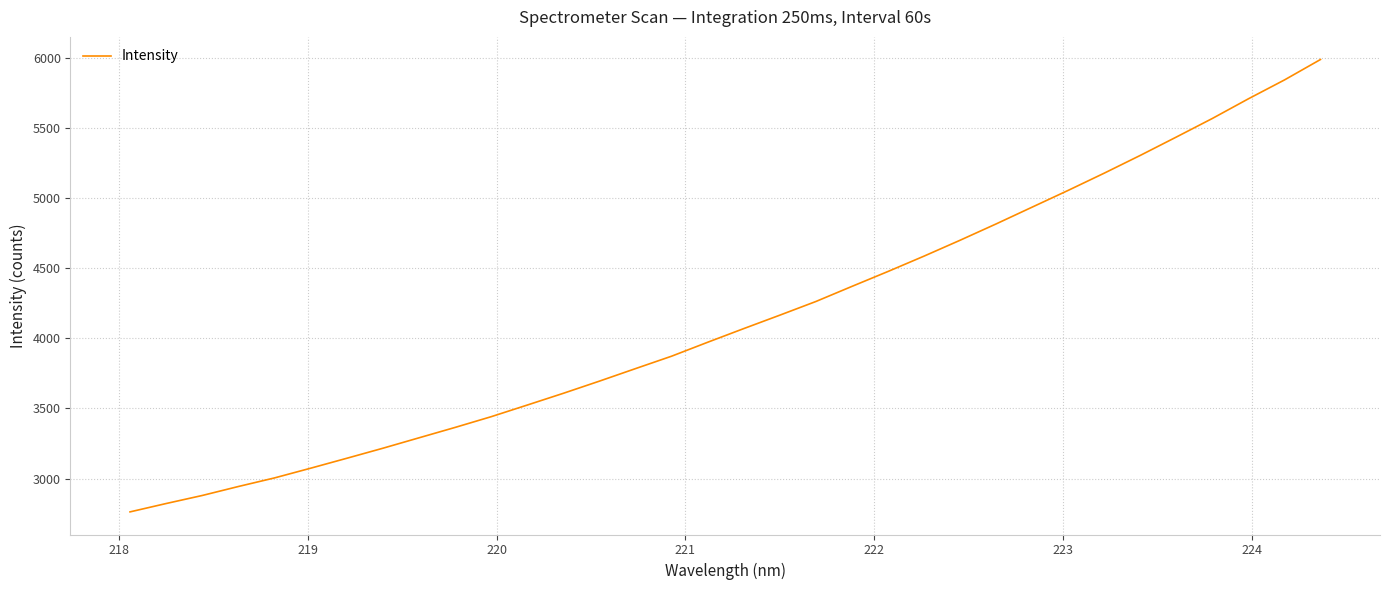

True or false: there are more than 2 points higher than both neighbors.

False